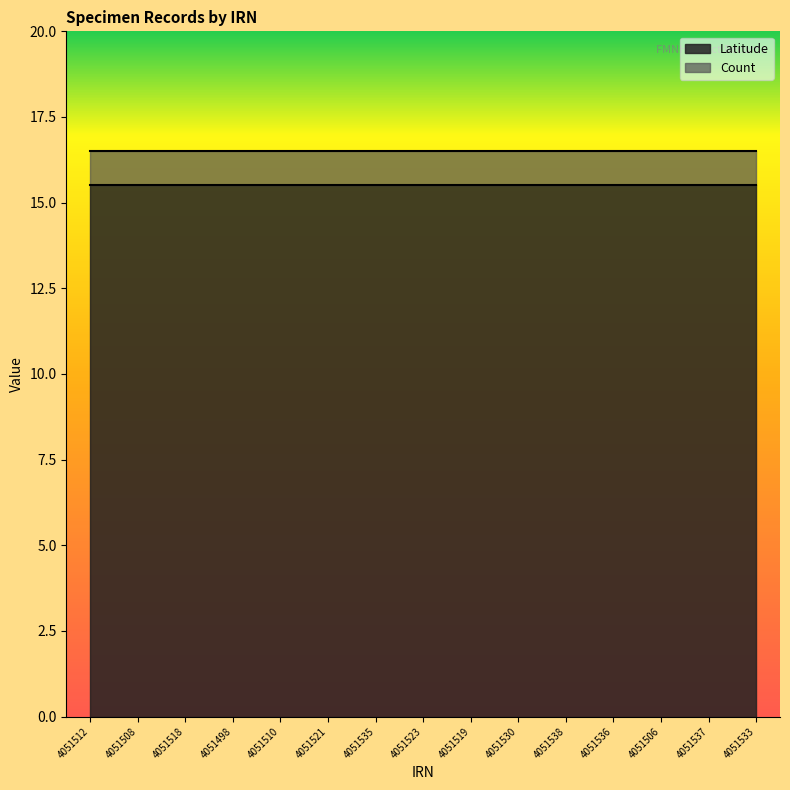

The Latitude series shows 22.0 at 4051537. True or false?

False